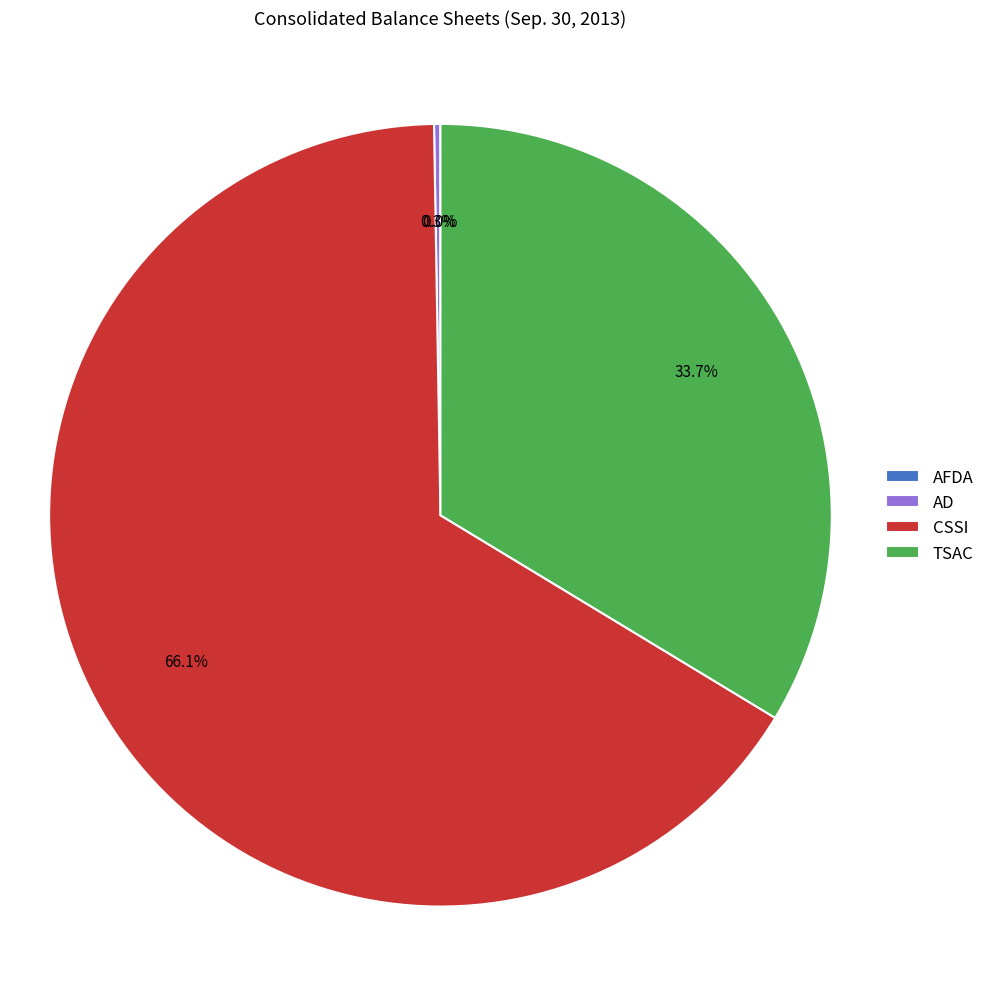

Which category has the biggest portion of the pie?

CSSI